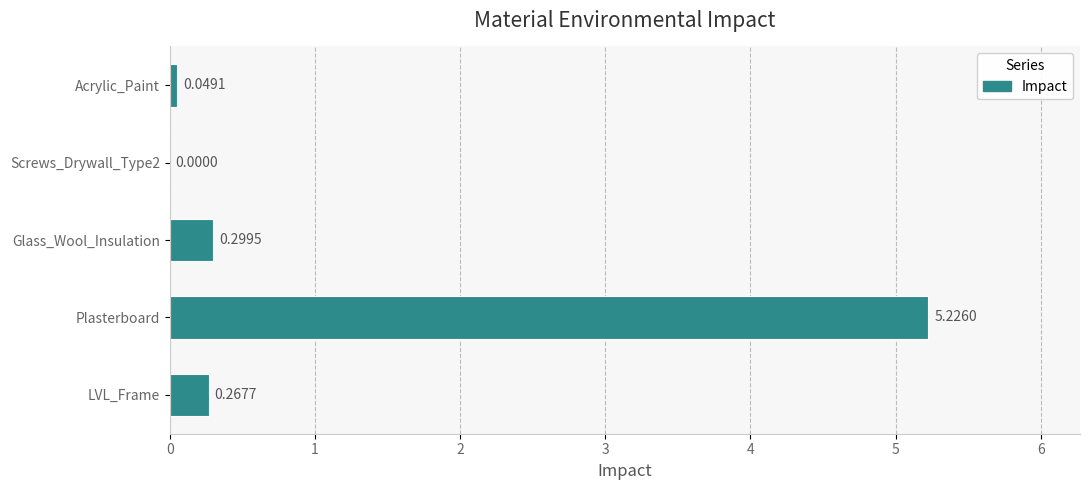

Where is the data nearest to the value 2?

Glass_Wool_Insulation